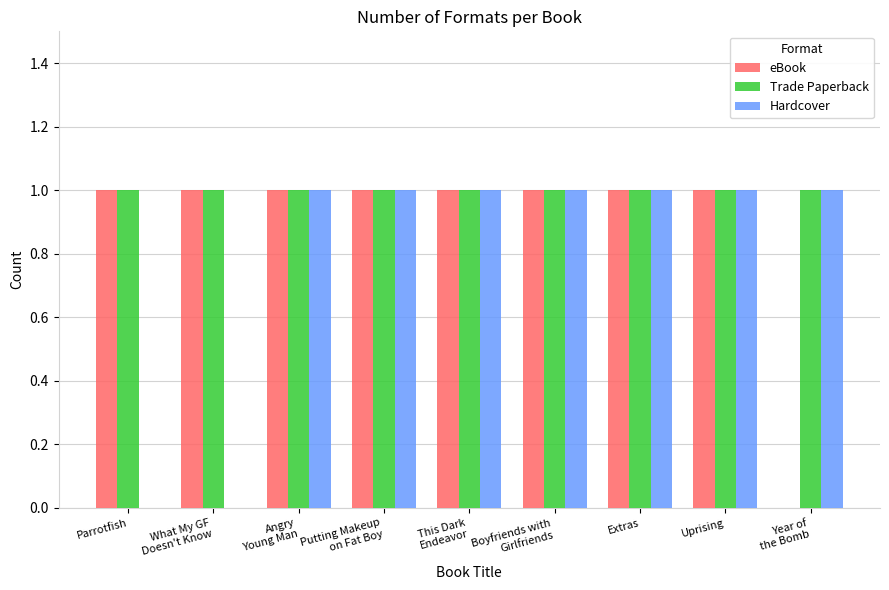

What is the total value across all series at This Dark
Endeavor?

3